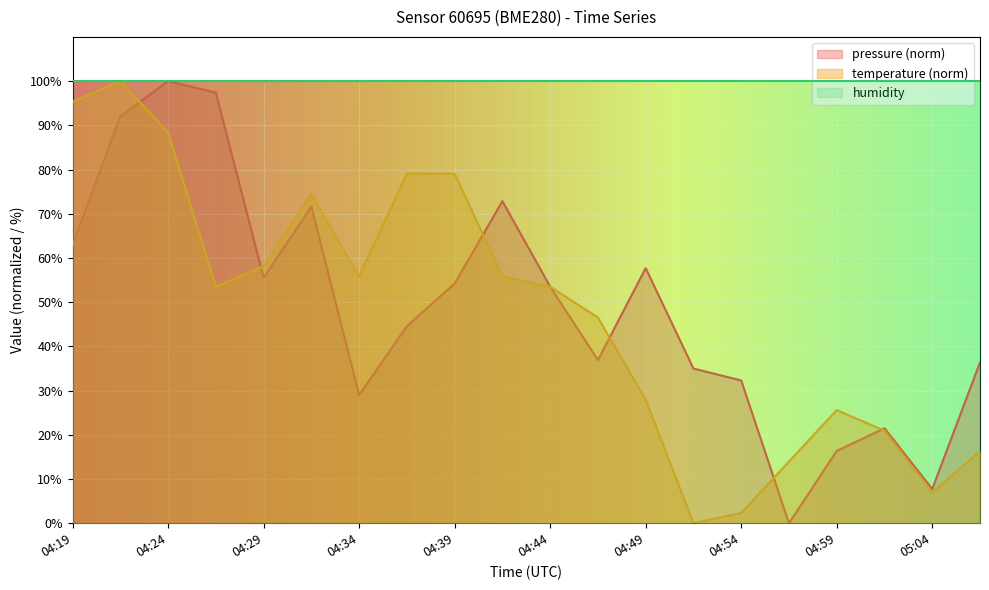

Is the value of temperature at 04:34 greater than the value of pressure at 05:04?

Yes